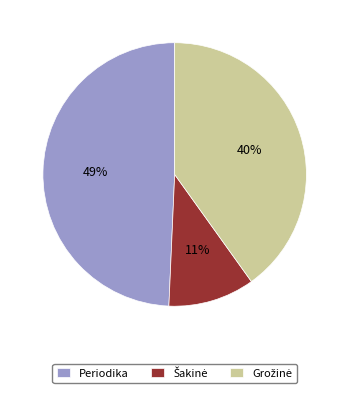

True or false: Periodika accounts for 59% of the total.

False